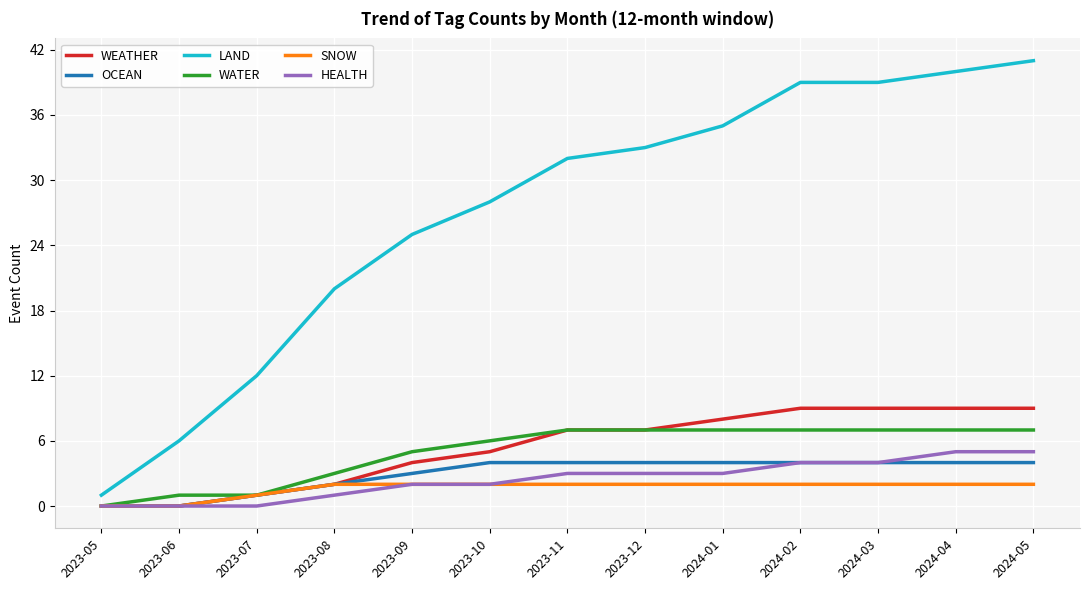

True or false: WEATHER has a value of 15 at 2024-03.

False